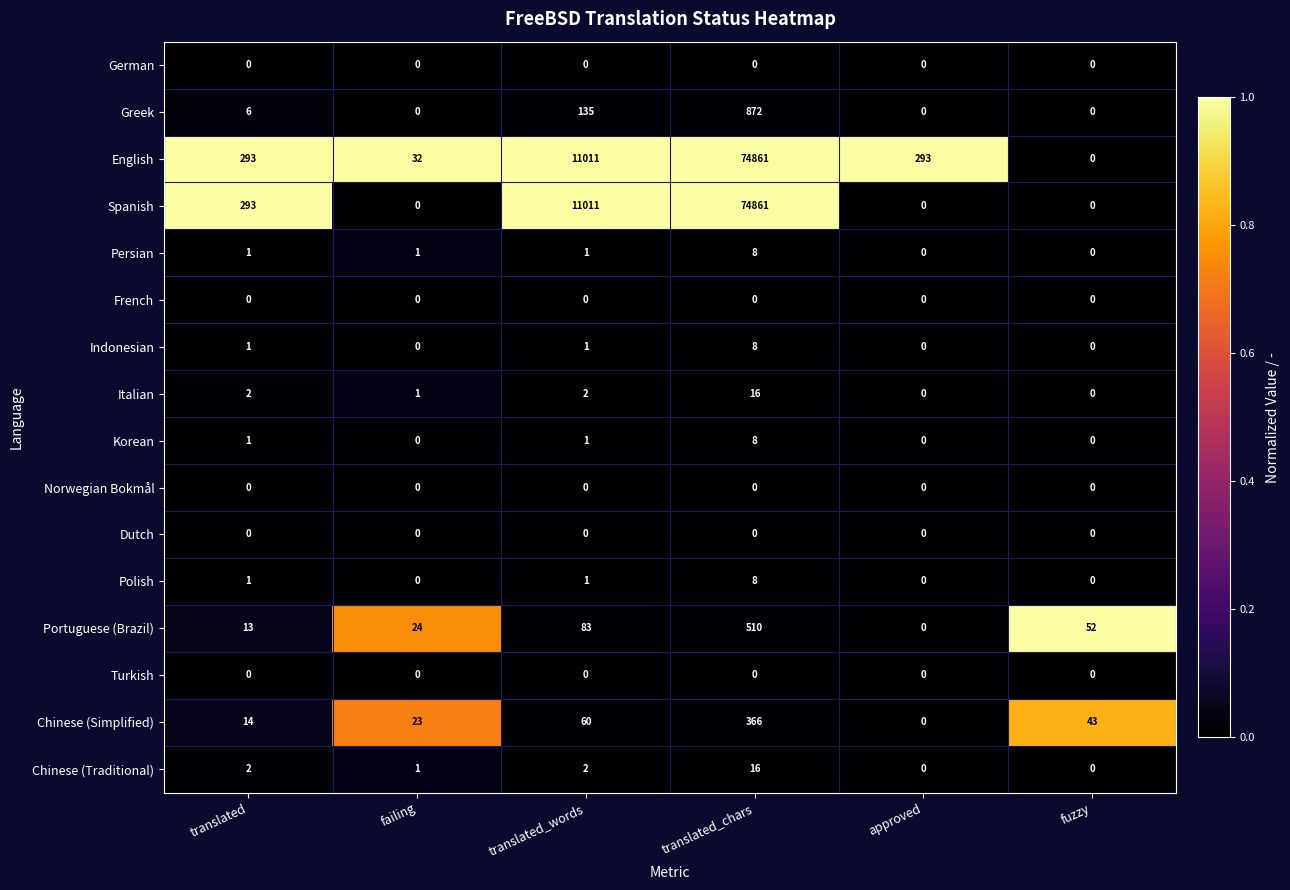

What is the total value across all series at approved?

293